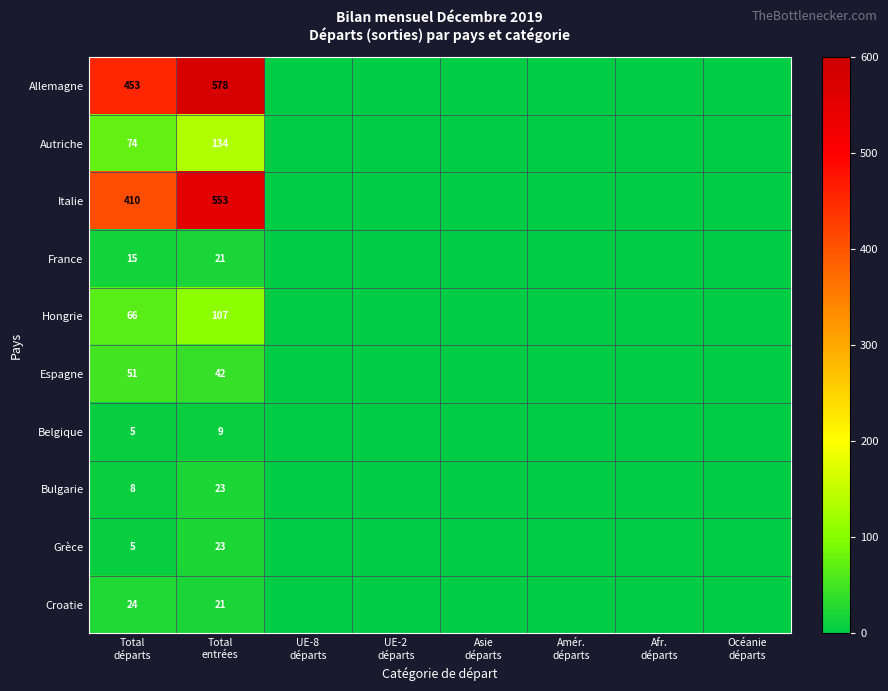

The value of Espagne at Amér. départs is 0.8. True or false?

False